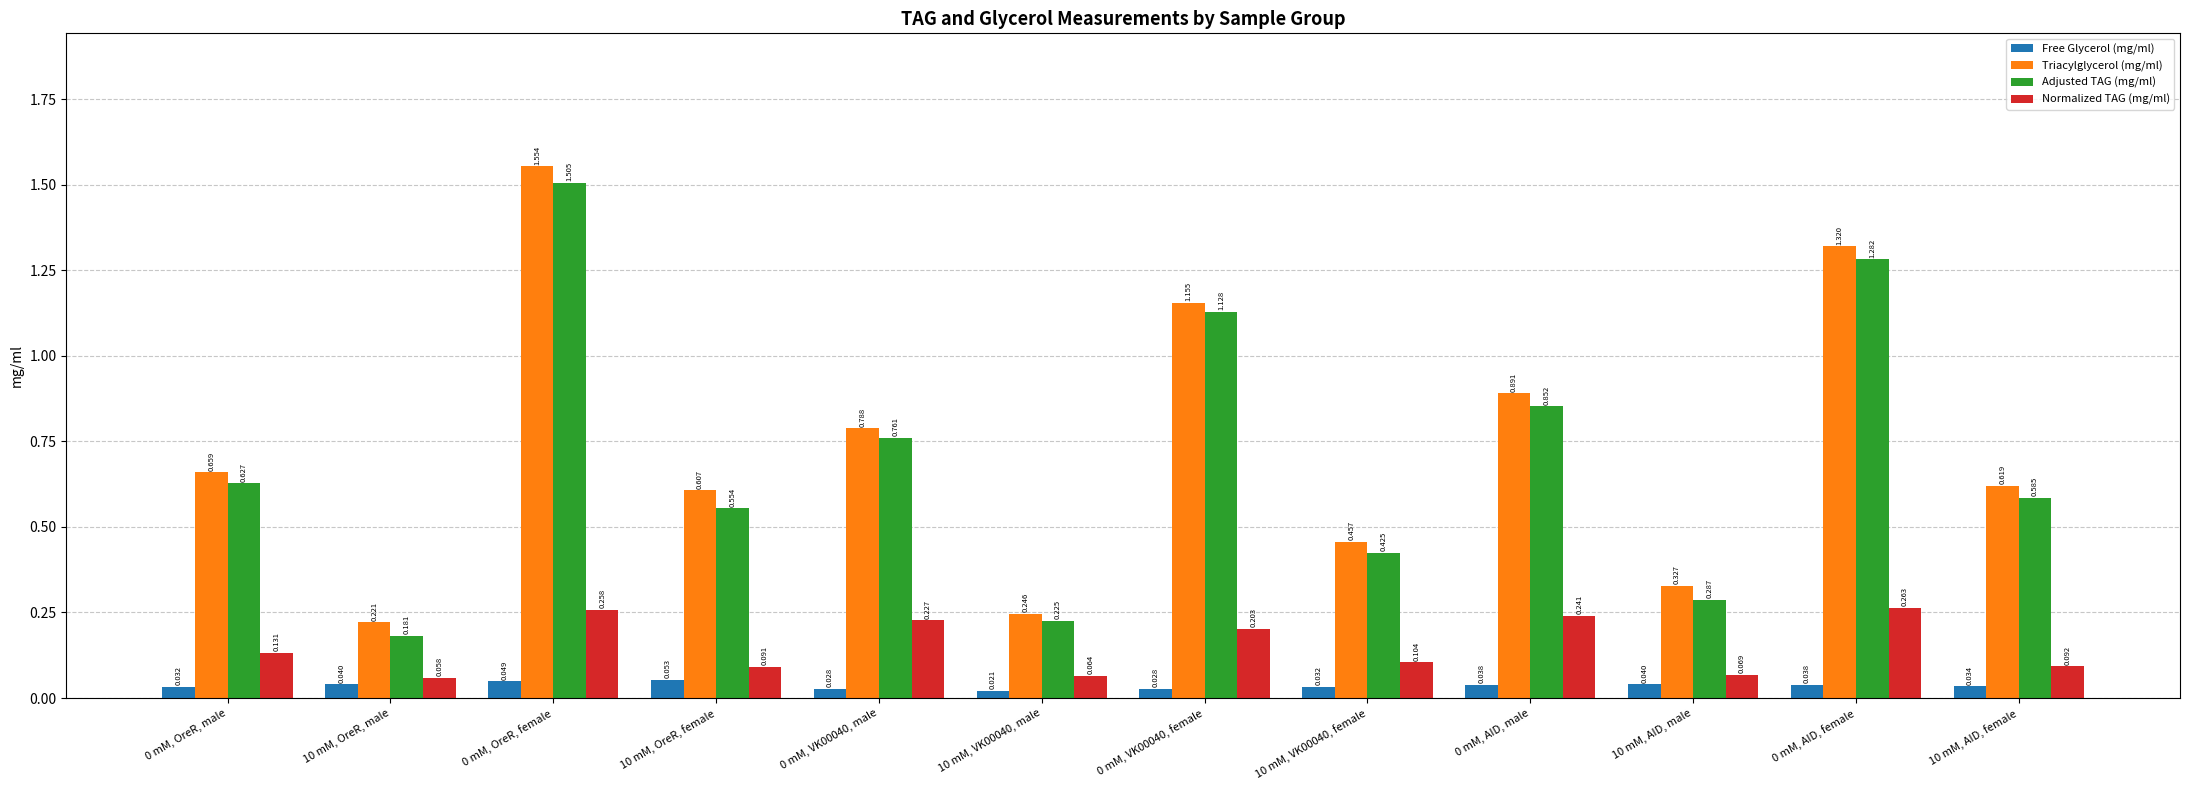

What is the total value across all series at 0 mM, VK00040, male?

1.8